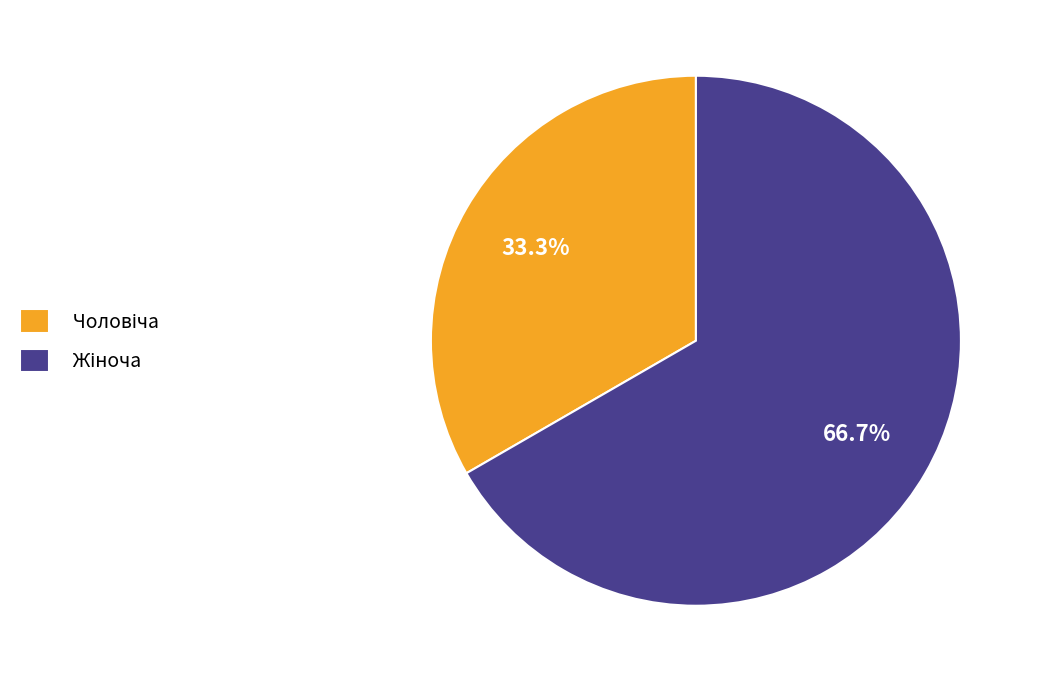

Is there a majority slice in this chart?

Yes